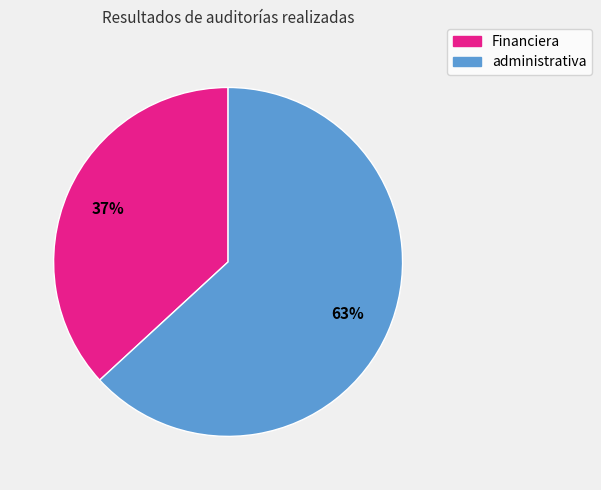

Count the number of slices in the pie.

2